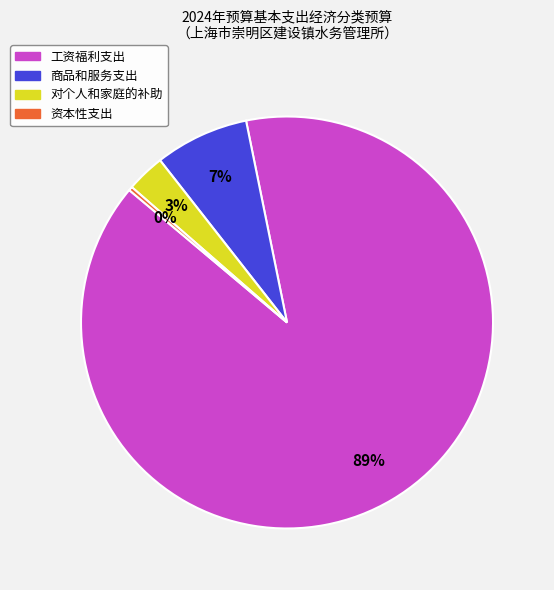

How many slices are in this pie chart?

4